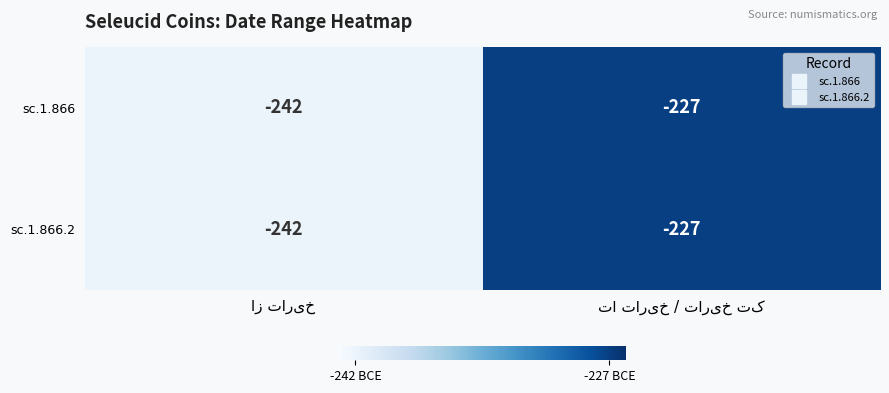

Reading right to left, extract all data points from this chart.

sc.1.866: -227	-242
sc.1.866.2: -227	-242